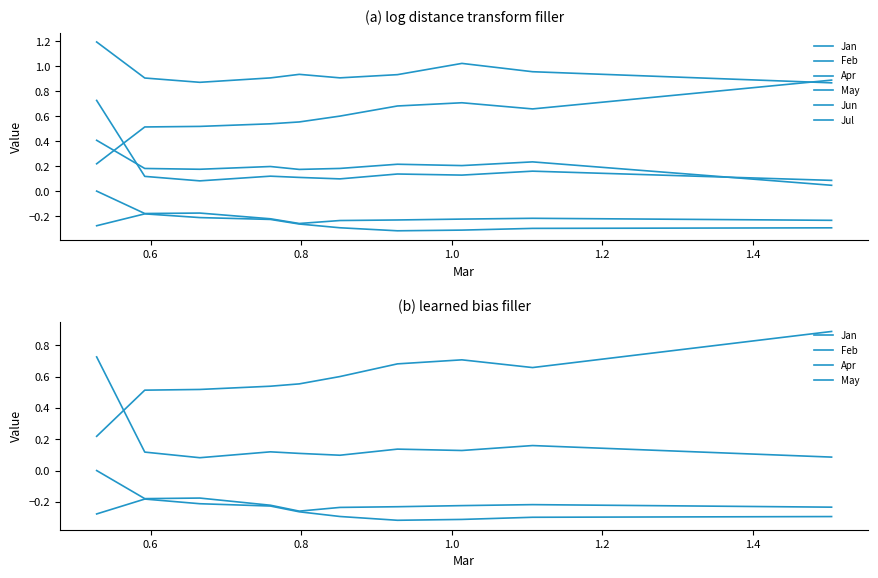

What is the minimum value for Feb?

-0.3